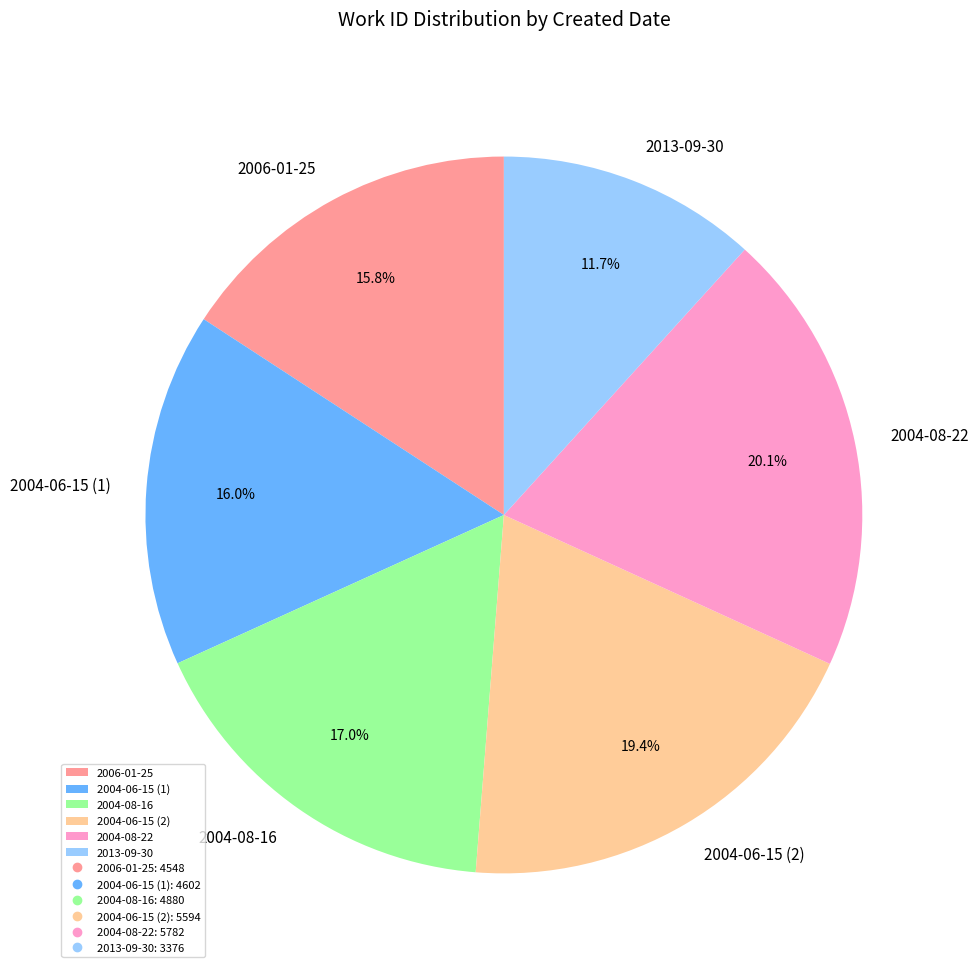

Does 2013-09-30 account for over 50% of the chart?

No